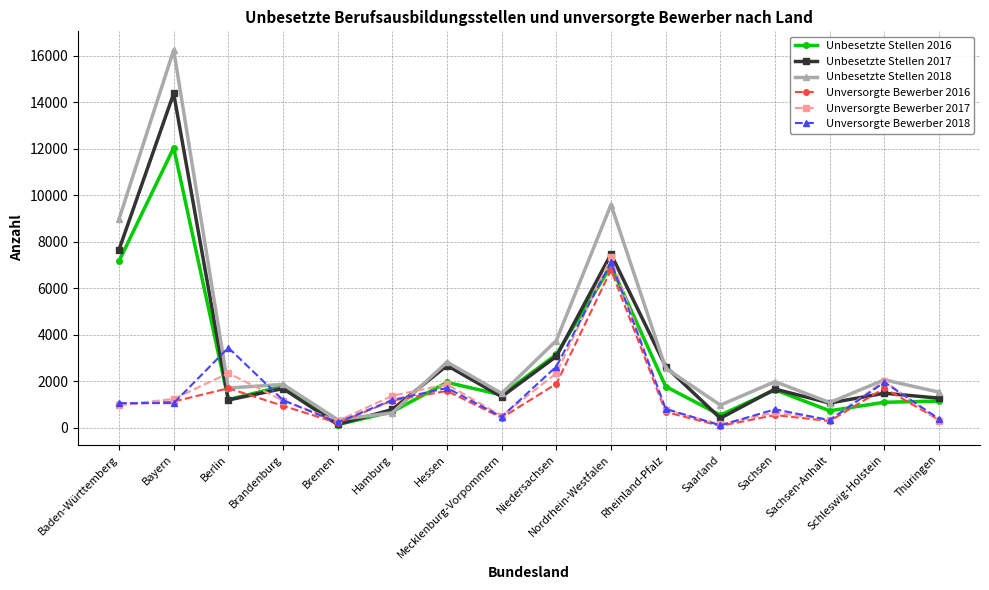

Which series has the widest spread of values?

Unbesetzte Stellen 2018